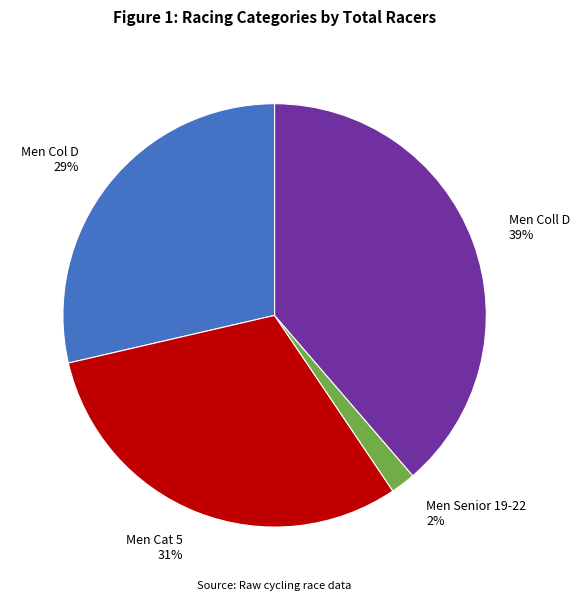

To the nearest percent, what is the difference between the largest and smallest slice percentages?

37%